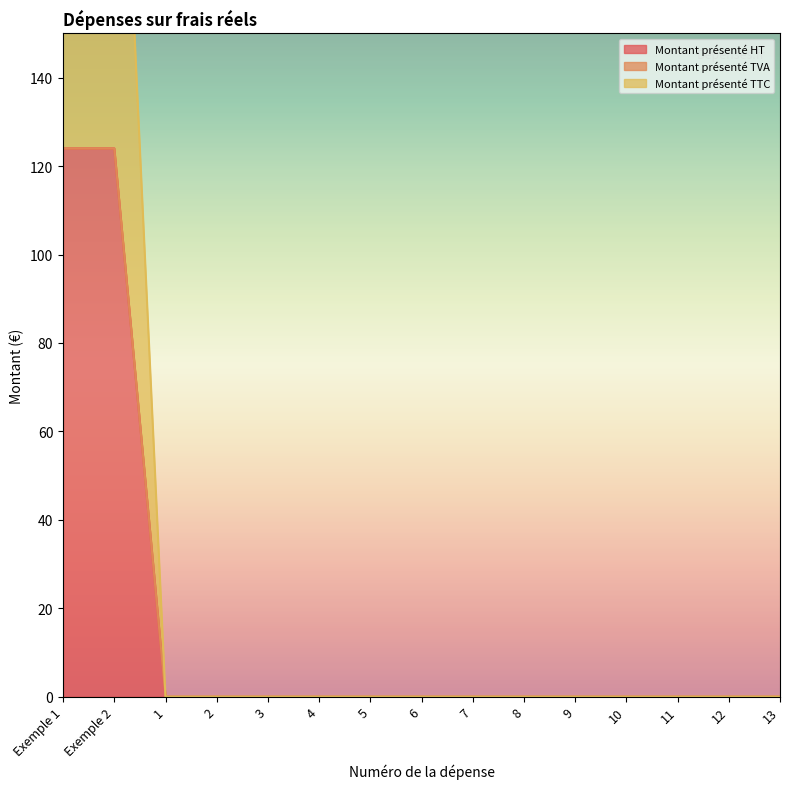

What is the label of the 12th point from the right?

2